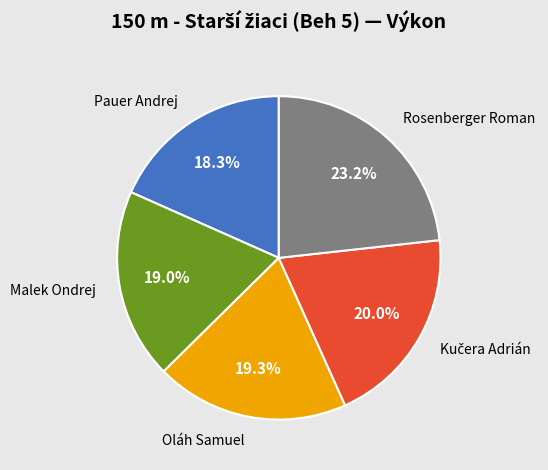

To the nearest percent, what portion does Rosenberger Roman represent?

23%